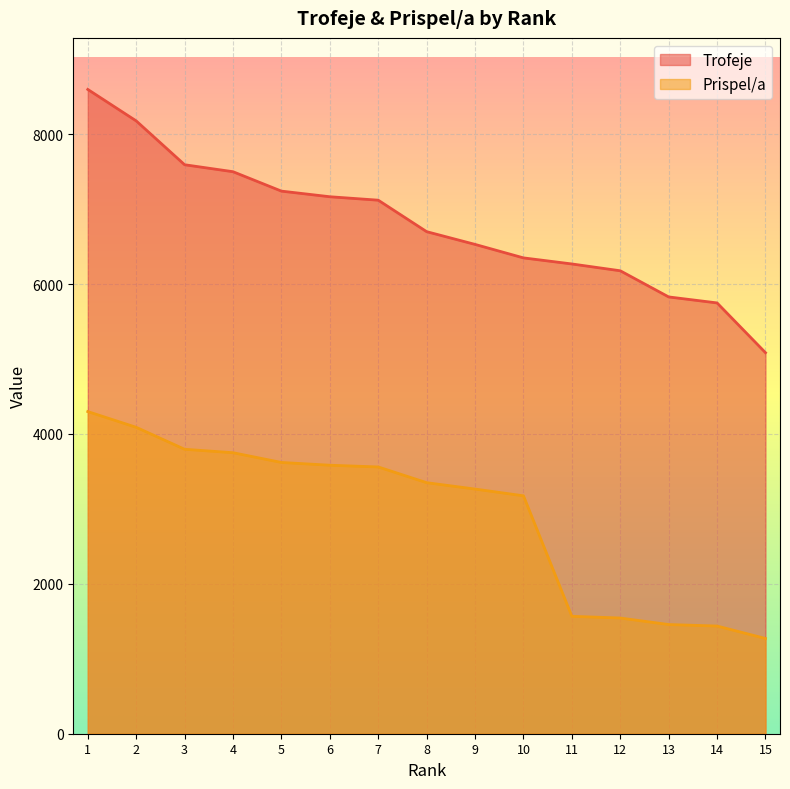

Rank the series by their maximum value, from lowest to highest.

Prispel/a, Trofeje